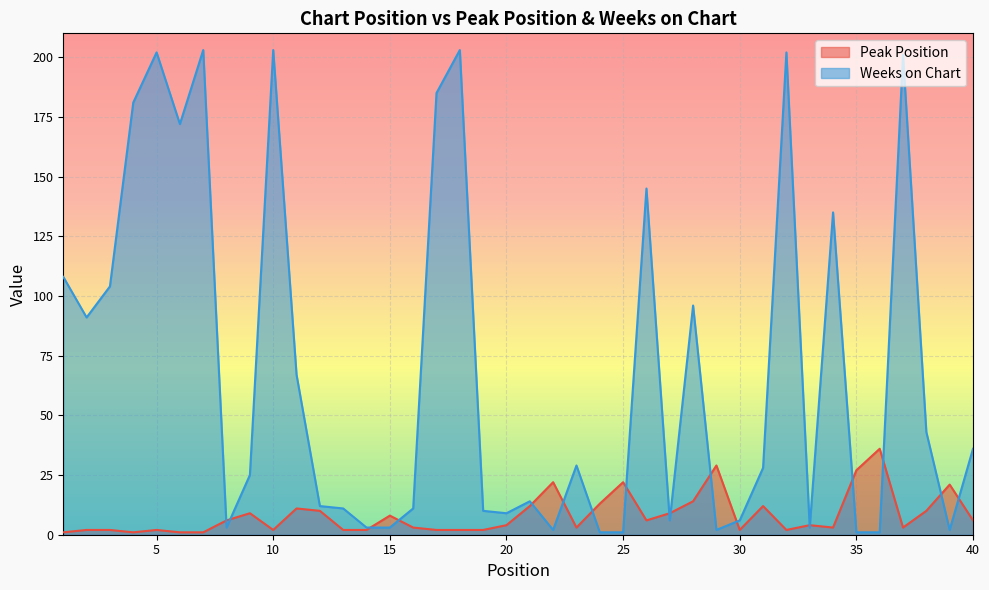

Is it true that Peak Position equals 10 at 38?

True